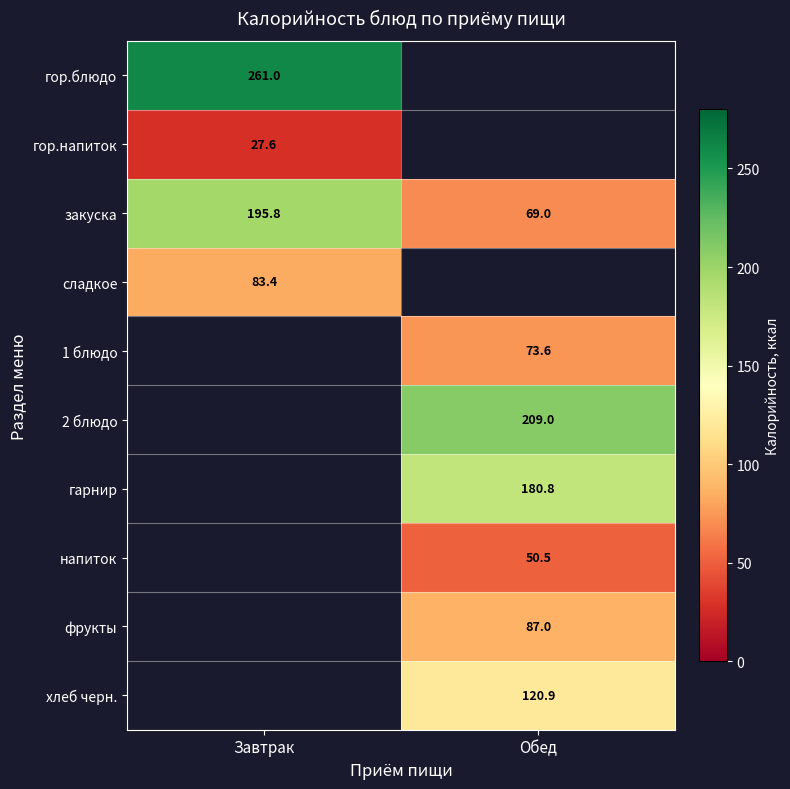

What is the sum of the закуска values at Завтрак and Обед?

264.8